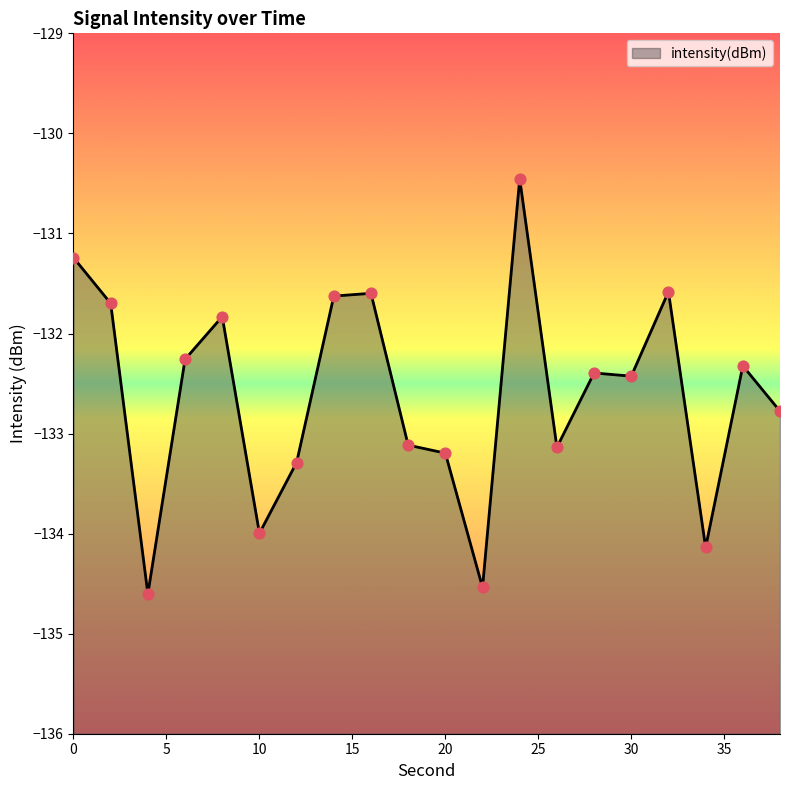

What is the change in value from 12 to 14?

+1.7